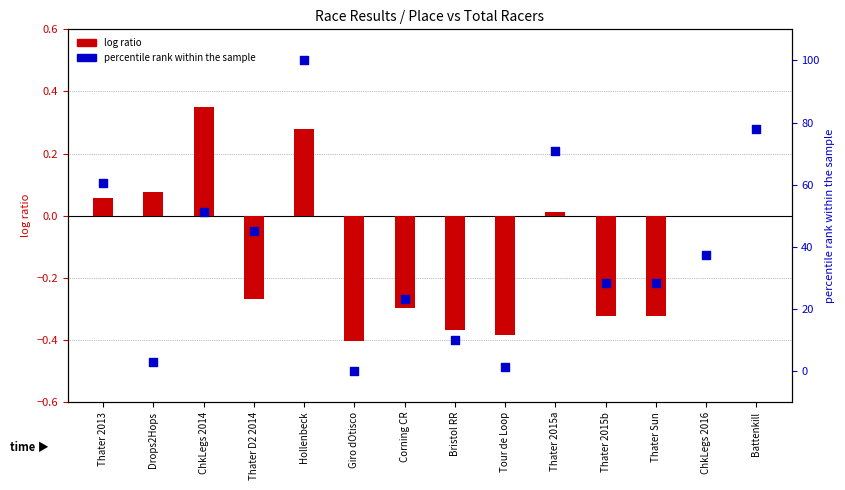

What are all the series names shown in the legend?

log ratio, percentile rank within the sample